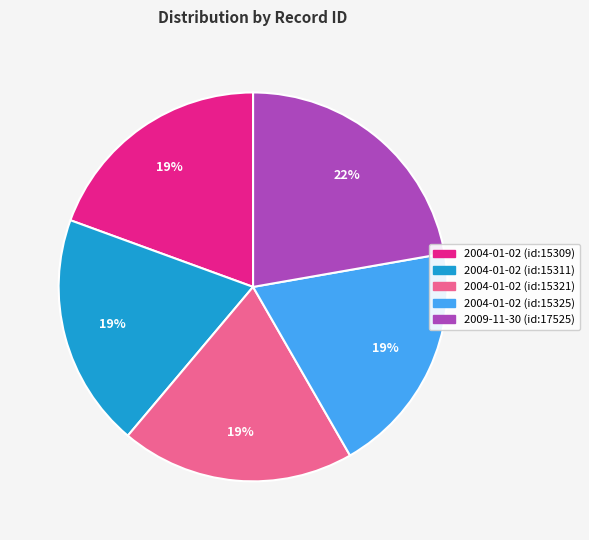

Does 2009-11-30 (id:17525) represent more than half of the total?

No